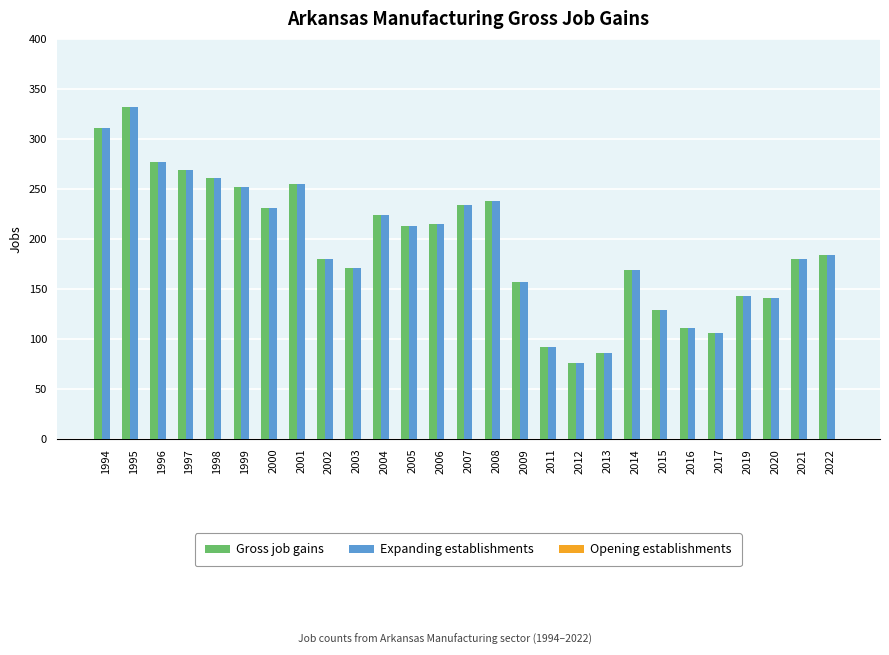

The value of Expanding establishments at 1995 is 96. True or false?

False